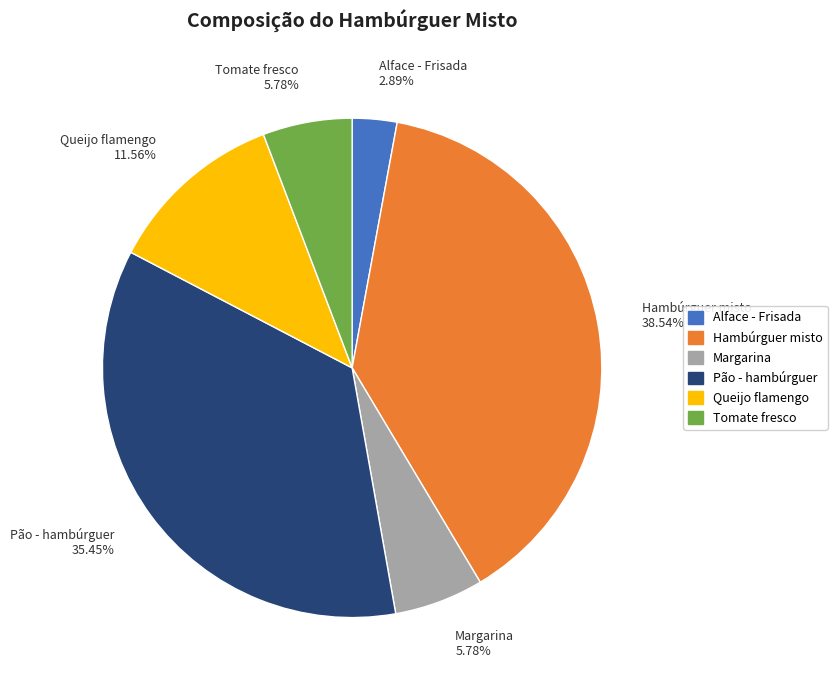

To the nearest percent, what is the difference between the largest and smallest slice percentages?

36%